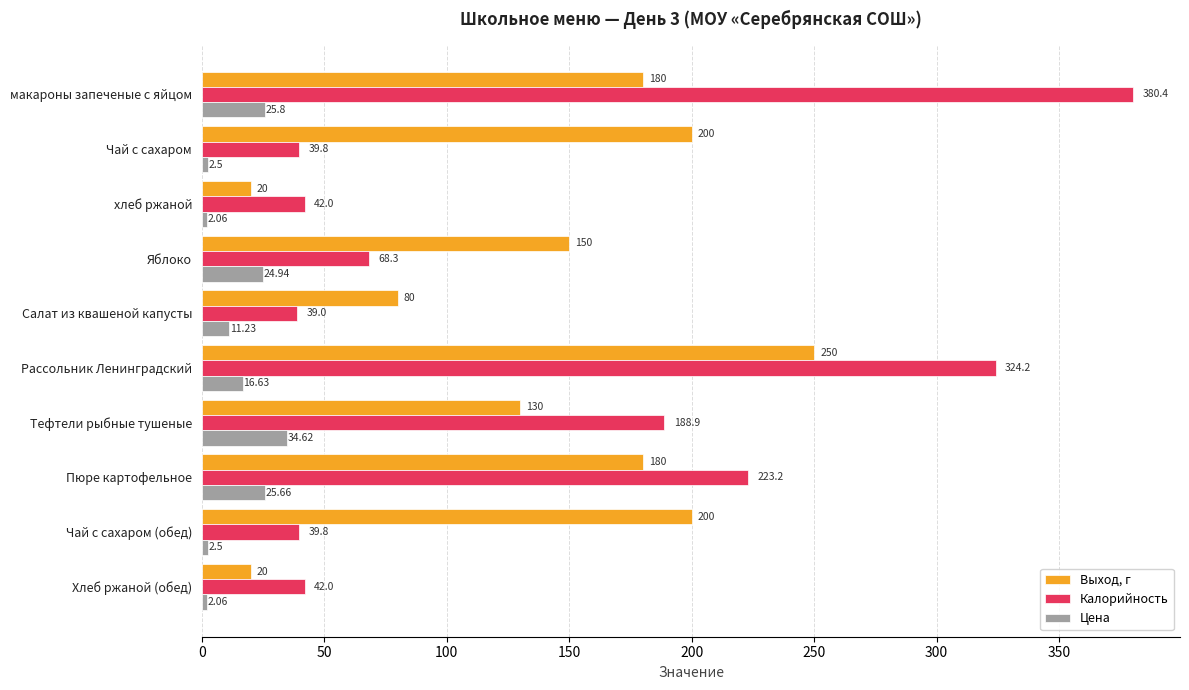

Rank the series by their maximum value, from highest to lowest.

Калорийность, Выход, г, Цена